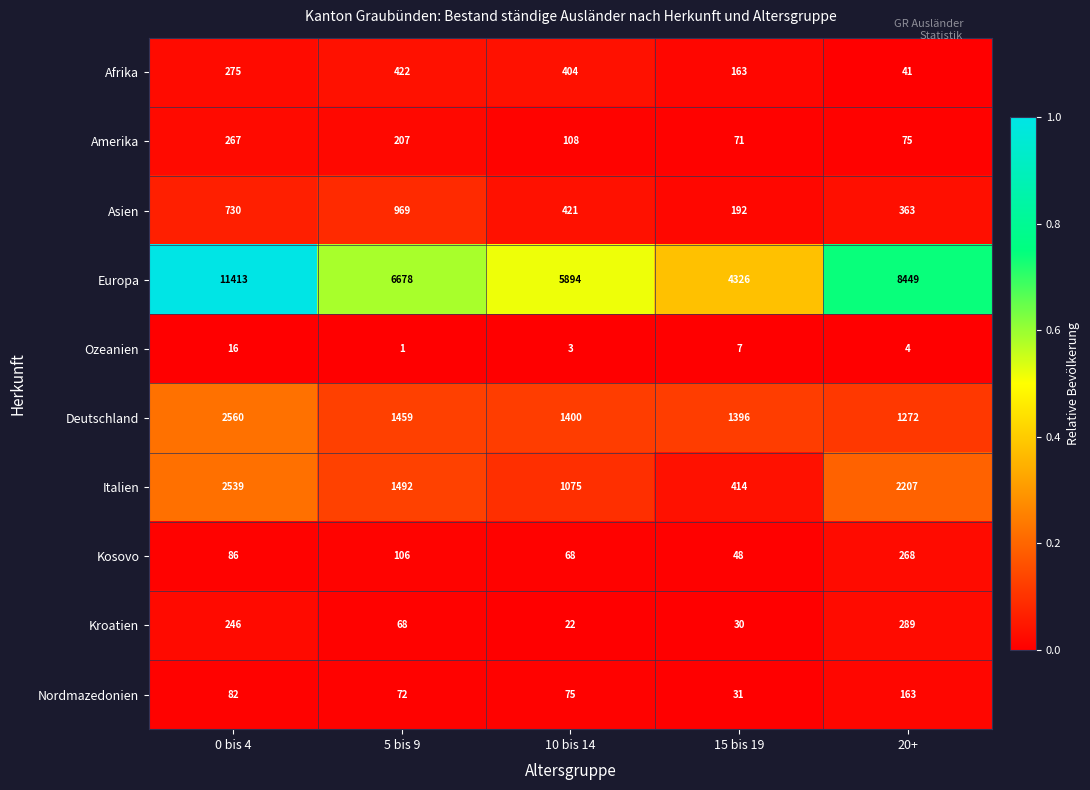

Read the Nordmazedonien value at 15 bis 19.

31